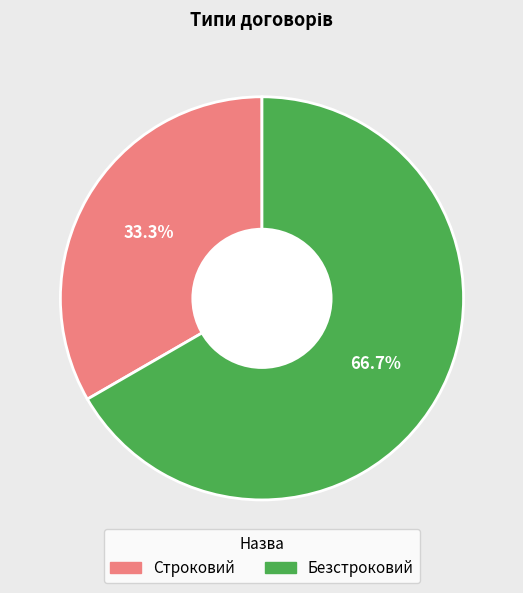

To the nearest percent, what is the combined percentage of Безстроковий and Строковий?

100%